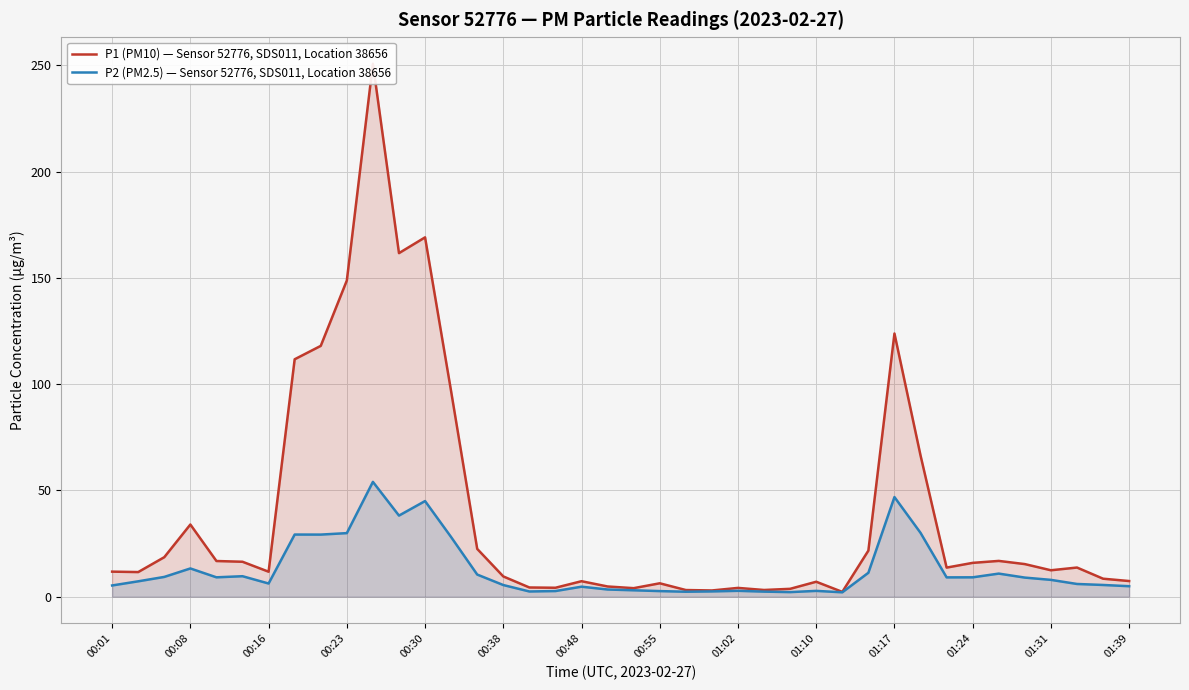

True or false: P1 (PM10) — Sensor 52776, SDS011, Location 38656 has more than 0 interior local peaks.

True